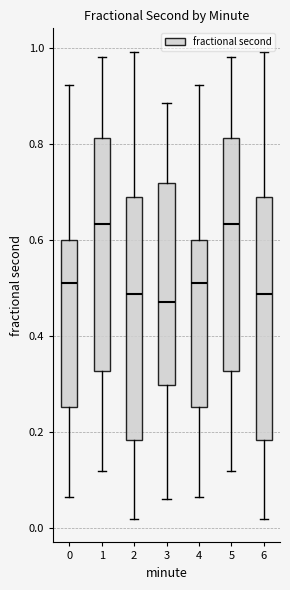

Reading left to right, read every box against the y-axis: the position of its median line, the range the box covers, and the ends of its whiskers. The values are not printed on the chart, so give them approximately, as read against the axis.

0: median 0.52, box 0.26 to 0.60, whiskers 0.06 to 0.92
1: median 0.64, box 0.32 to 0.82, whiskers 0.12 to 0.98
2: median 0.48, box 0.18 to 0.68, whiskers 0.02 to 1.00
3: median 0.48, box 0.30 to 0.72, whiskers 0.06 to 0.88
4: median 0.52, box 0.26 to 0.60, whiskers 0.06 to 0.92
5: median 0.64, box 0.32 to 0.82, whiskers 0.12 to 0.98
6: median 0.48, box 0.18 to 0.68, whiskers 0.02 to 1.00